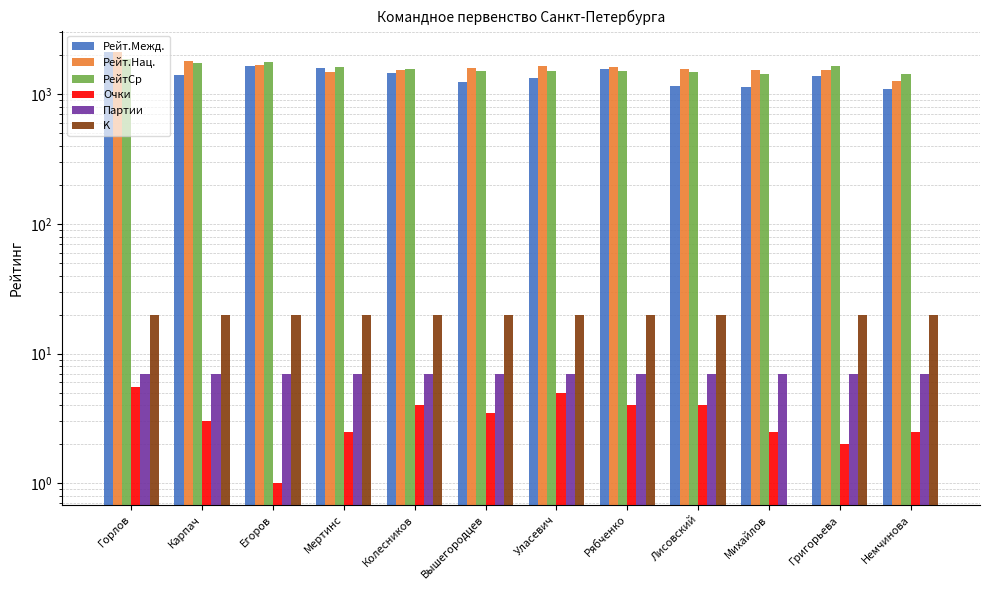

Does the chart contain stacked bars?

No